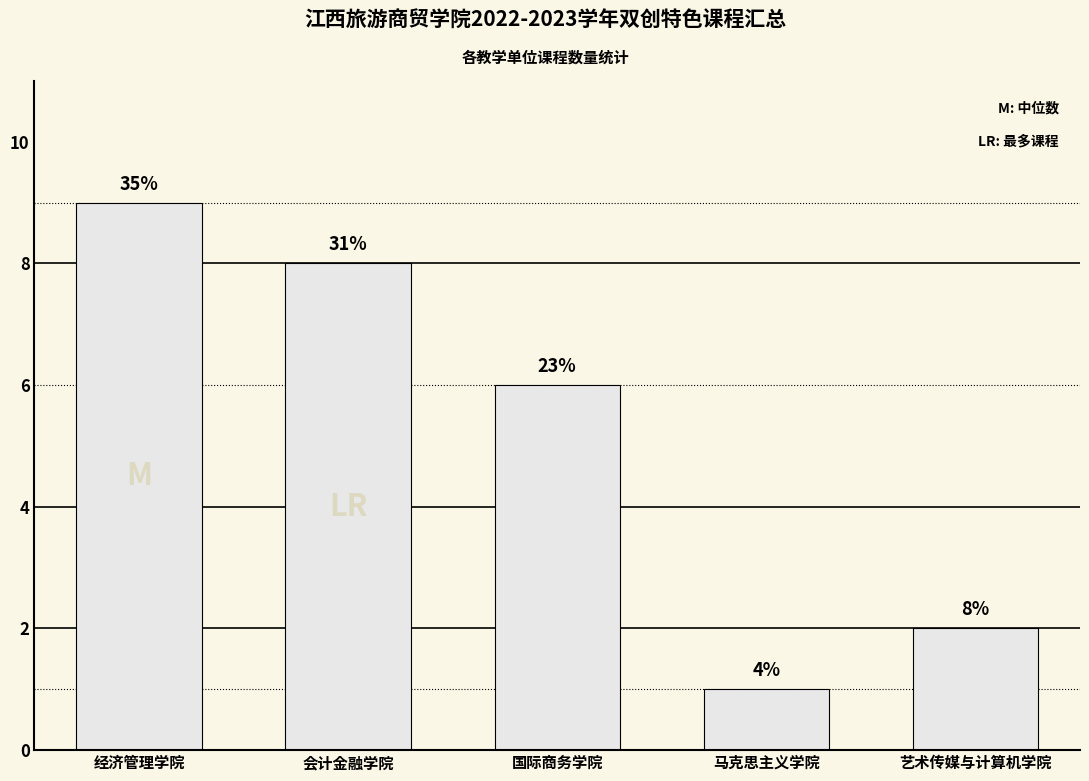

Are the bars horizontal?

No